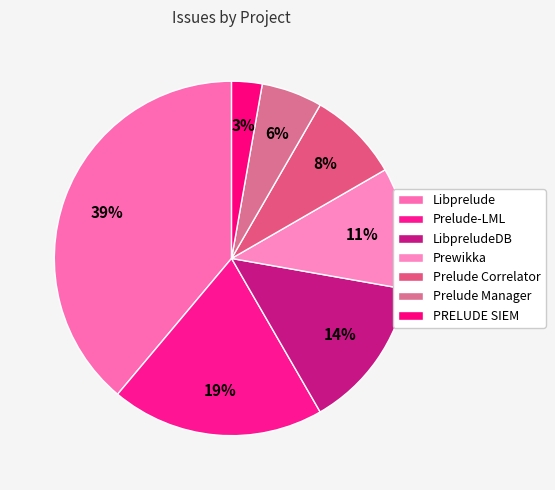

The Libprelude slice represents 39% of the pie. True or false?

True